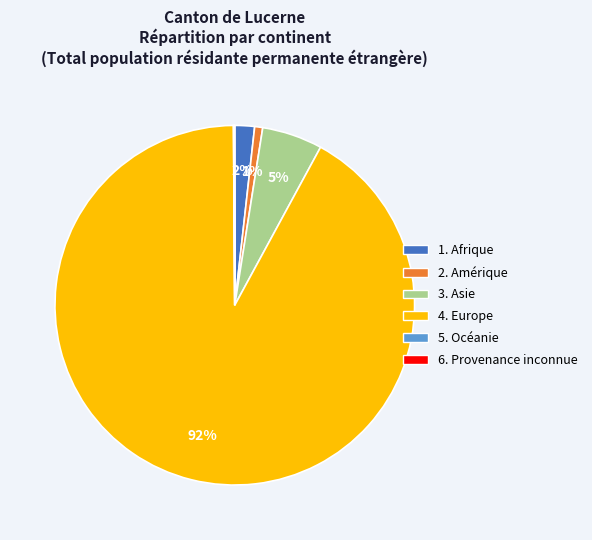

Is there a majority slice in this chart?

Yes